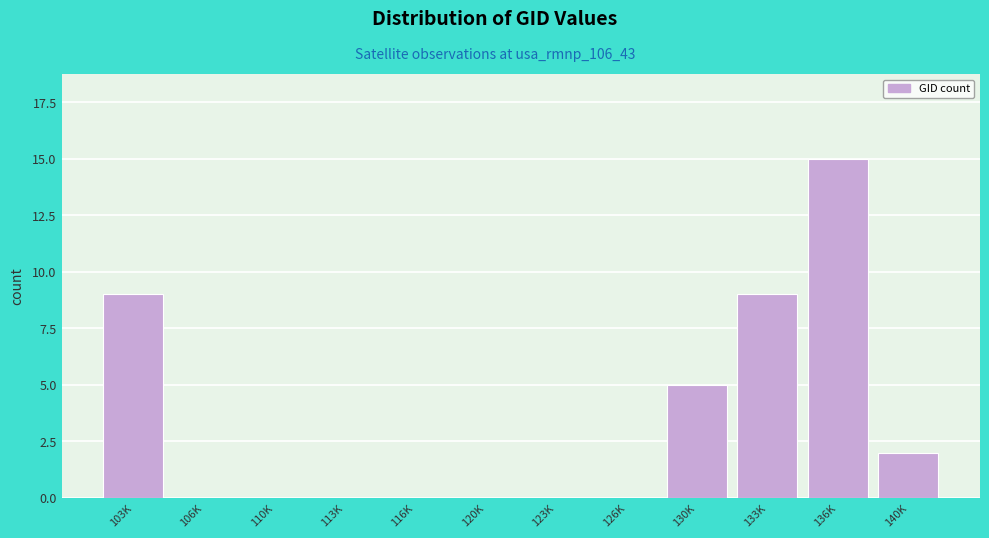

Reading left to right, list all the values displayed in this chart.

103K=9	106K=0	110K=0	113K=0	116K=0	120K=0	123K=0	126K=0	130K=5	133K=9	136K=15	140K=2